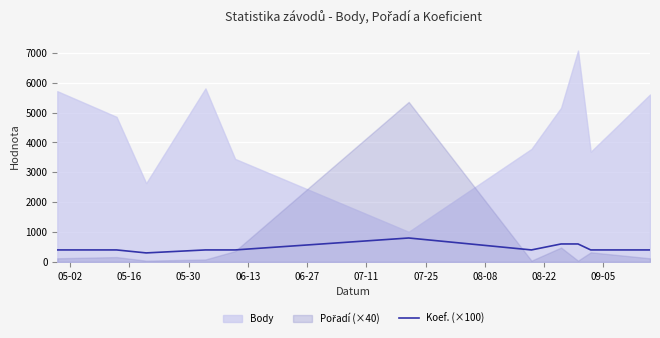

What is the lowest value of the Koef. (×100) series?

300